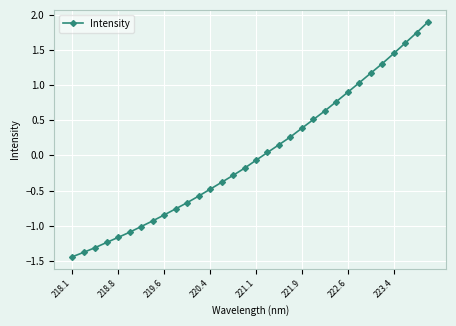

What is the maximum value shown in the chart?

1.9